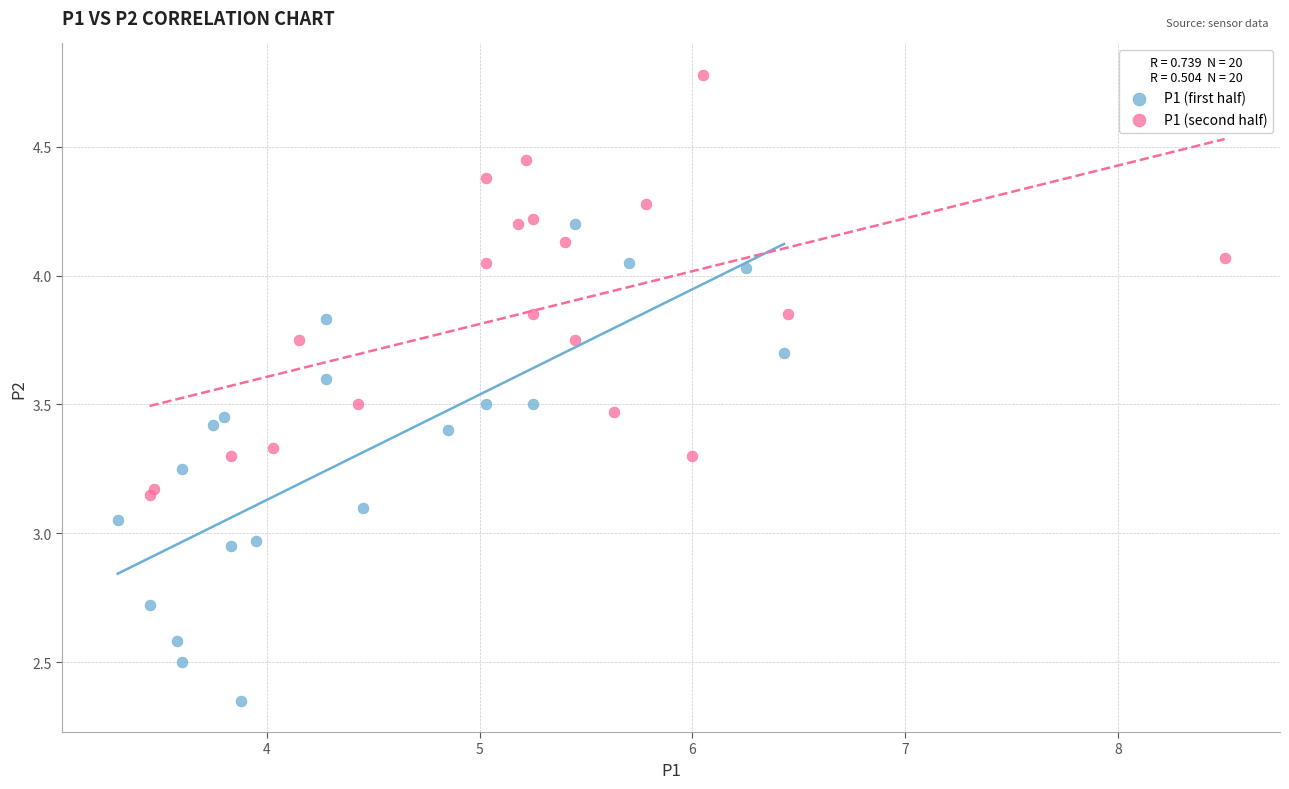

Which series contains the highest Y value?

P1 (second half)